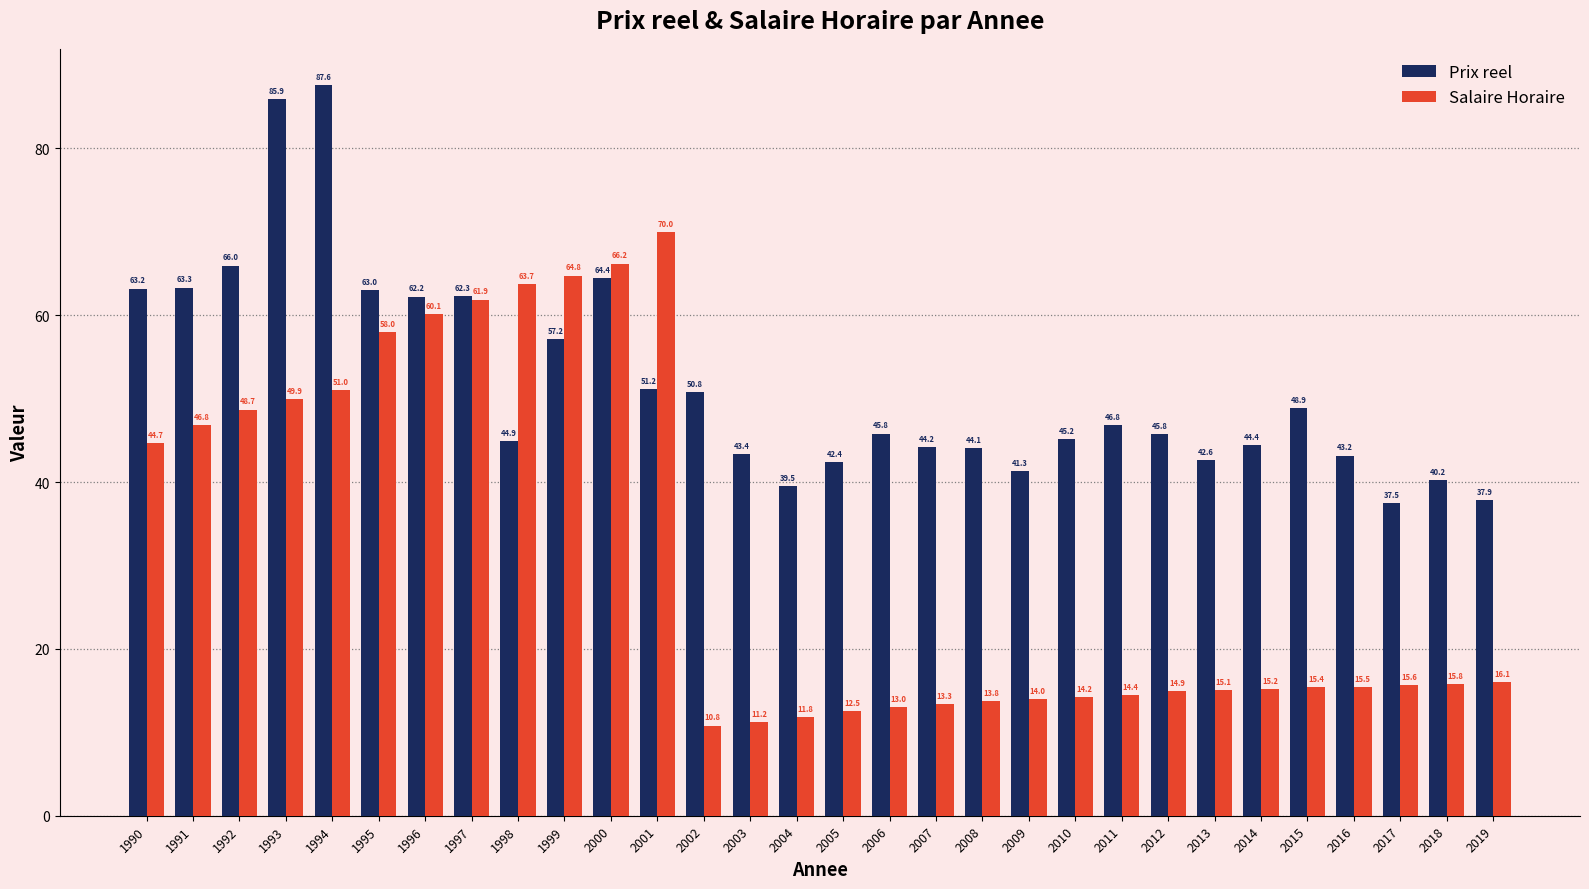

How many bars are there in each group?

2